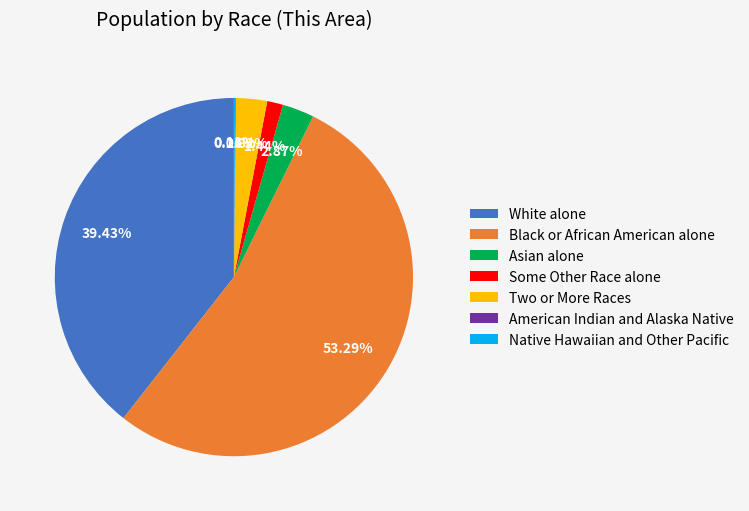

What is the largest slice in the pie chart?

Black or African American alone